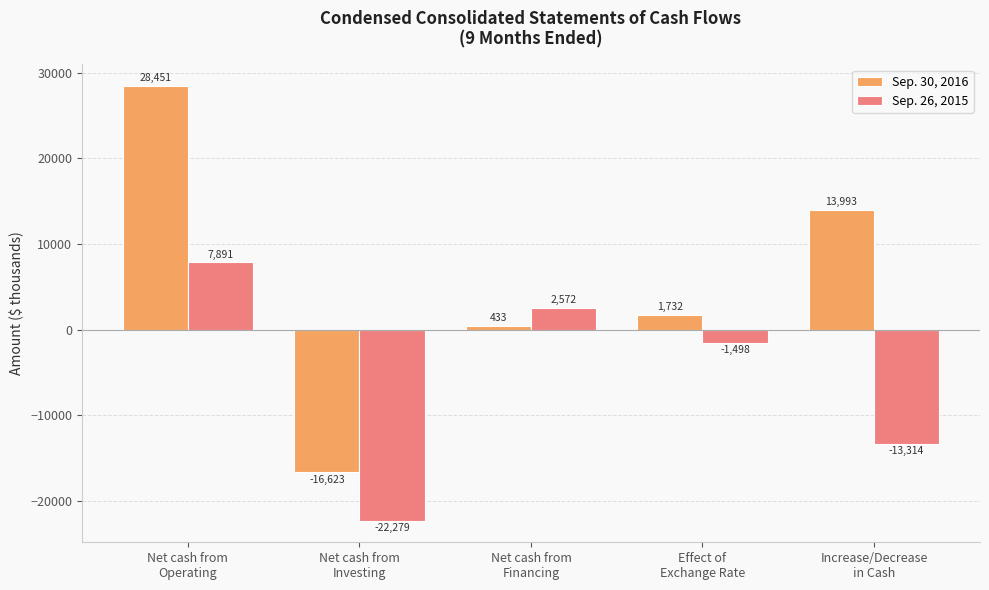

What is the maximum value for Sep. 26, 2015?

7891